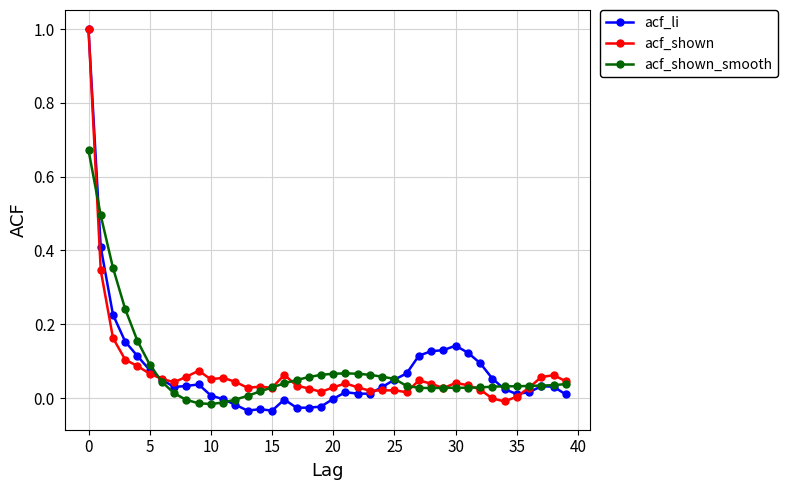

True or false: acf_shown has more than 0 points higher than both neighbors.

True